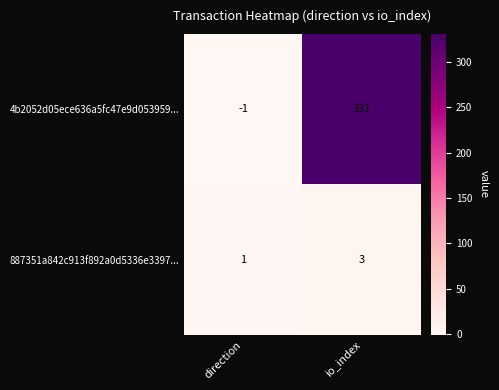

How many data points does each series have?

2